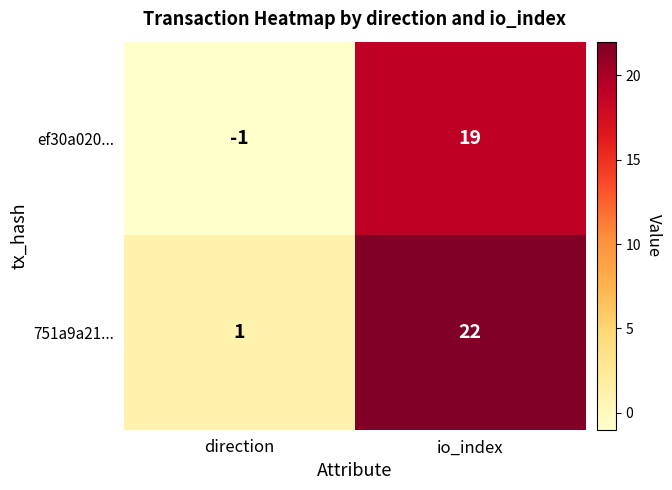

What is the sum of all 751a9a21... values?

23